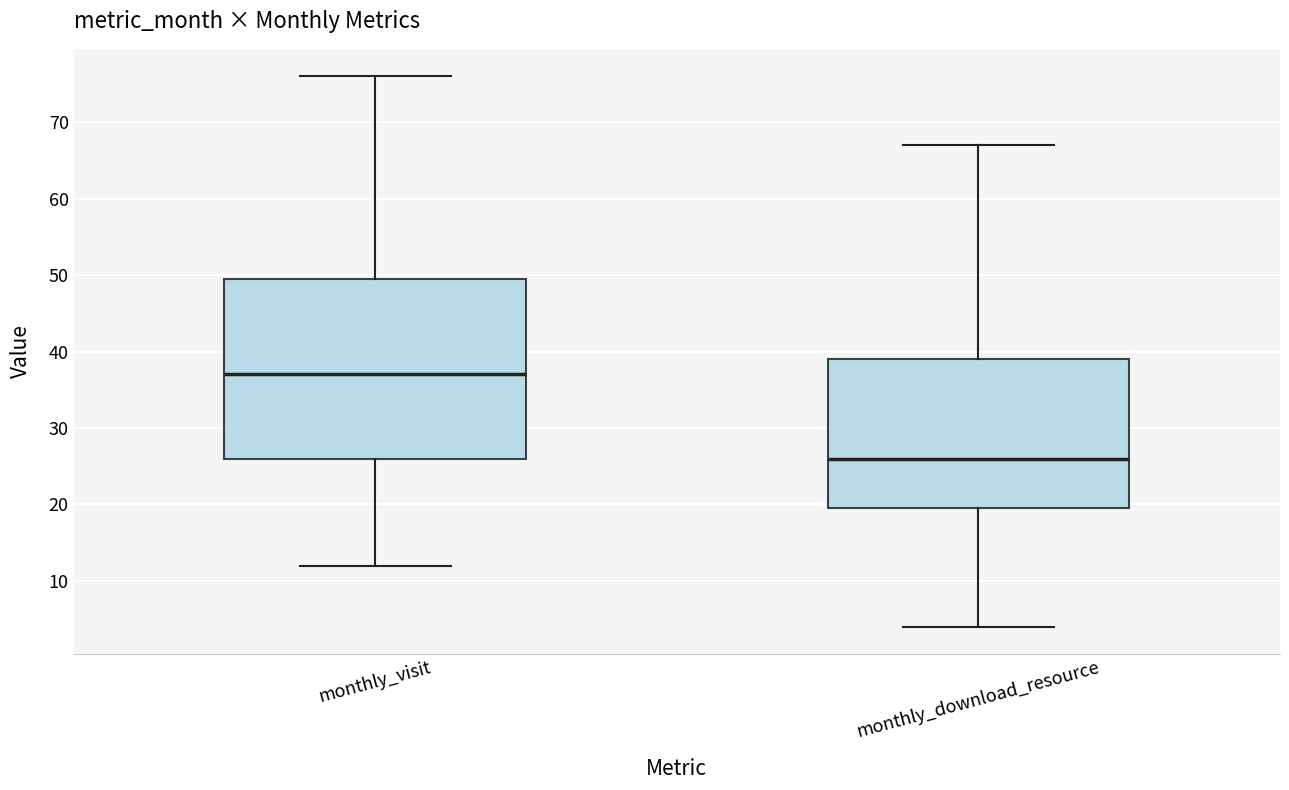

Comparing the boxes themselves (not the whiskers), which one is the tallest?

monthly_visit